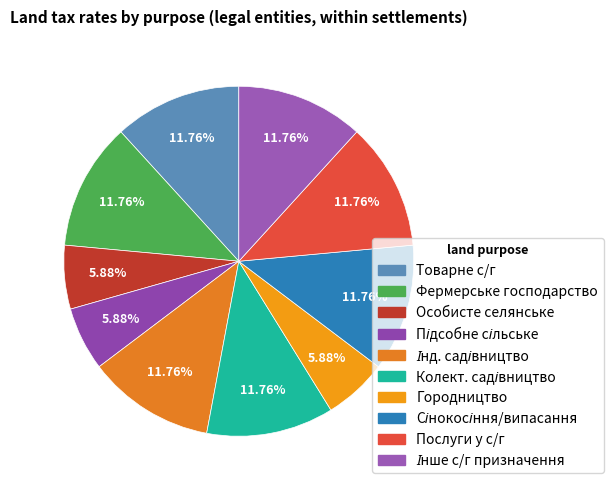

Rank the categories by value from highest to lowest.

Для ведення товарного сільськогосподарського призначення, Для ведення фермерського господарства, Для індивідуального садівництва, Для колективного садівництва, Для сінокосіння і випасання худоби, Для надання послуг у сільському господарстві, Для іншого сільськогосподарського призначення, Для ведення особистого селянського господарства, Для ведення підсобного сільського господарства, Для городництва